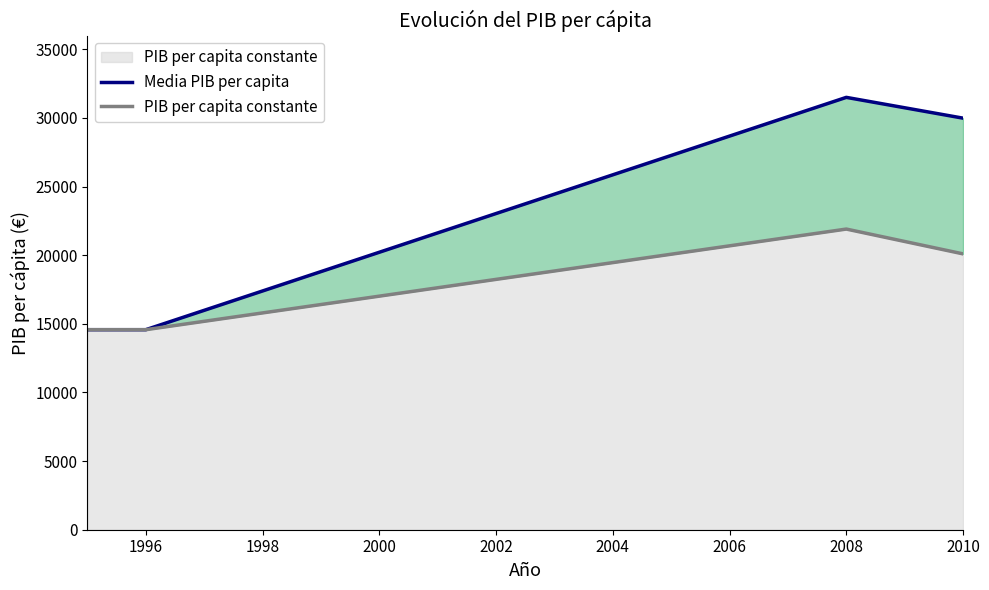

Which series has the widest spread of values?

Media PIB per capita